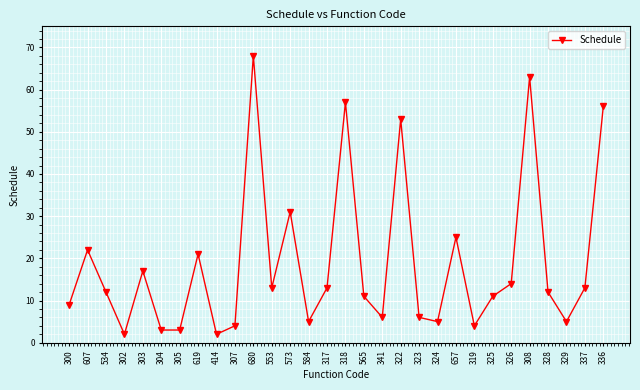

Where does the data first go above 12?

607